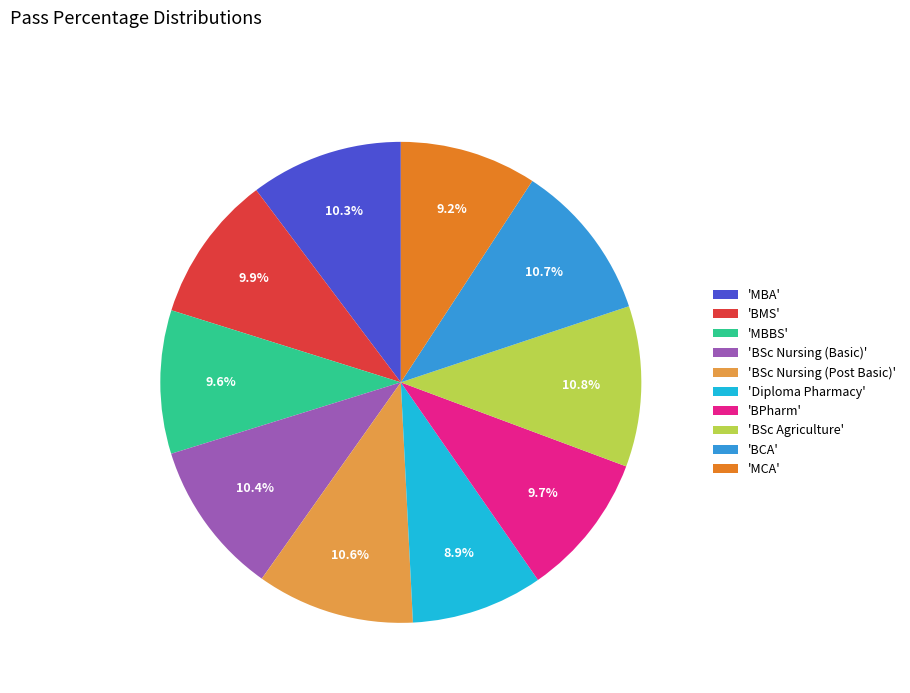

To the nearest percent, what is the average slice percentage?

10%